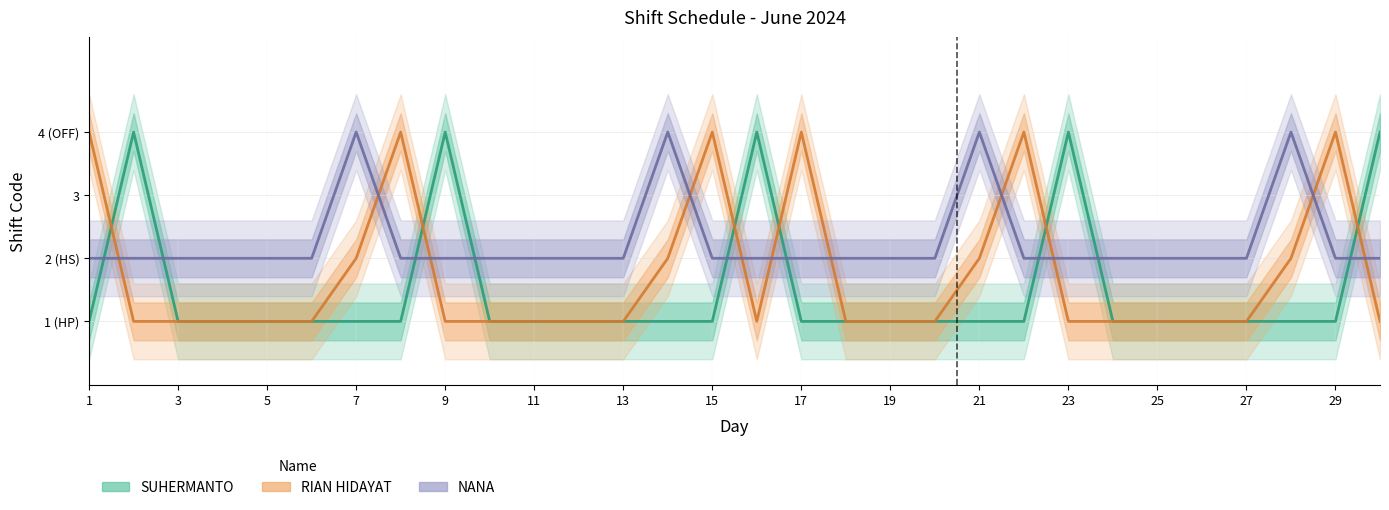

What is the difference between the highest and lowest values at 25?

1